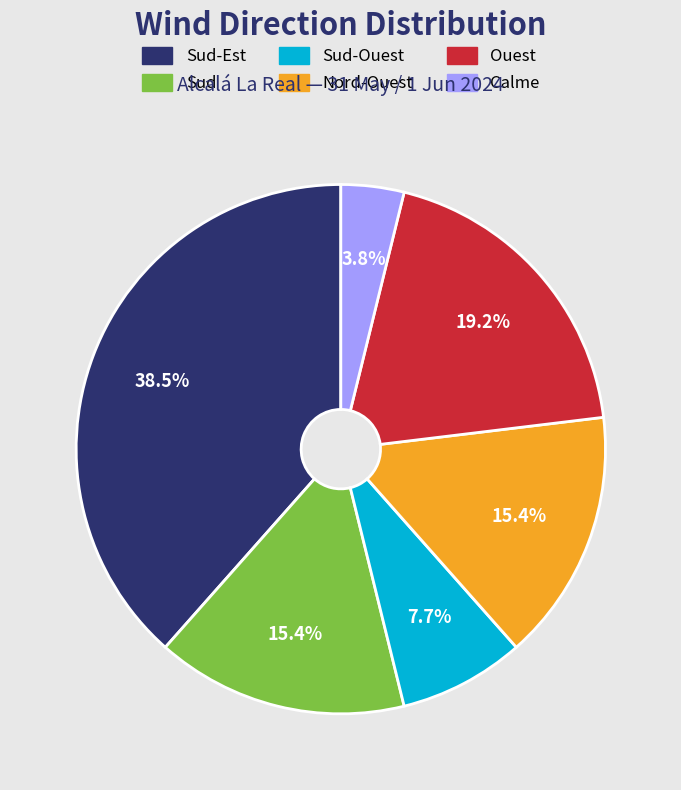

How much of the chart is everything except Ouest?

80.8%